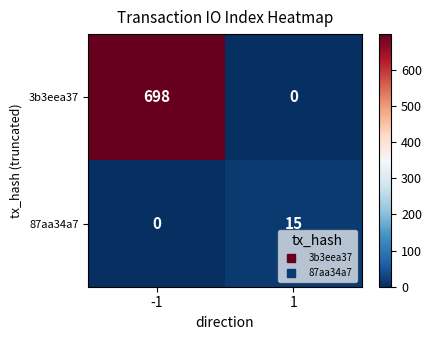

Between -1 and 1, which series saw the biggest shift?

3b3eea37